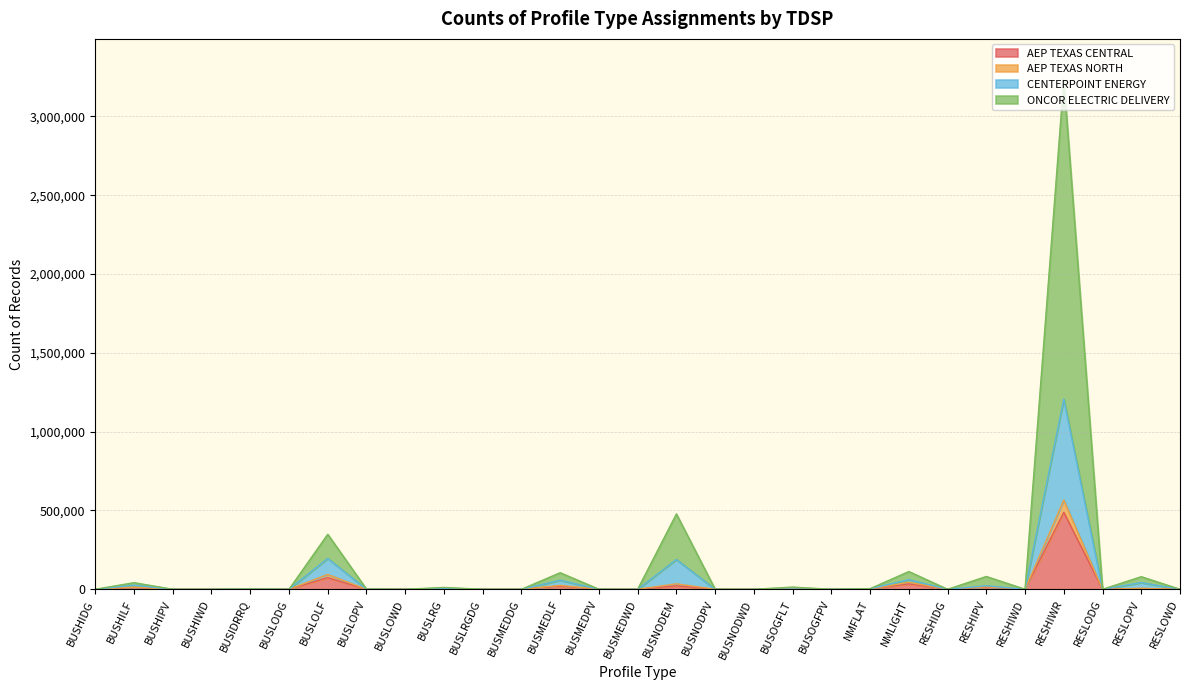

What is the maximum value shown in the chart?

3233261